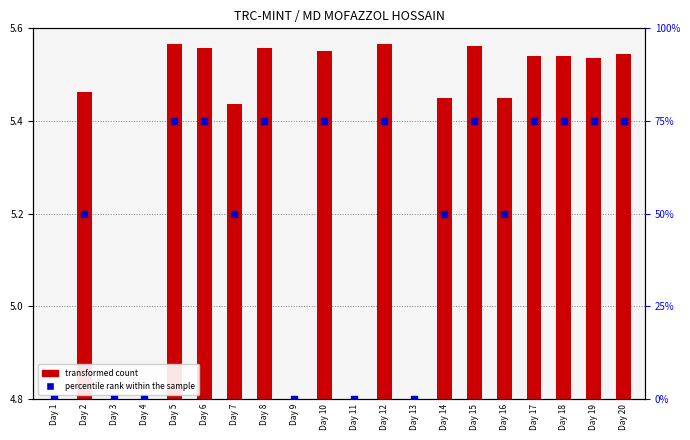

What are all the series names shown in the legend?

transformed count, percentile rank within the sample